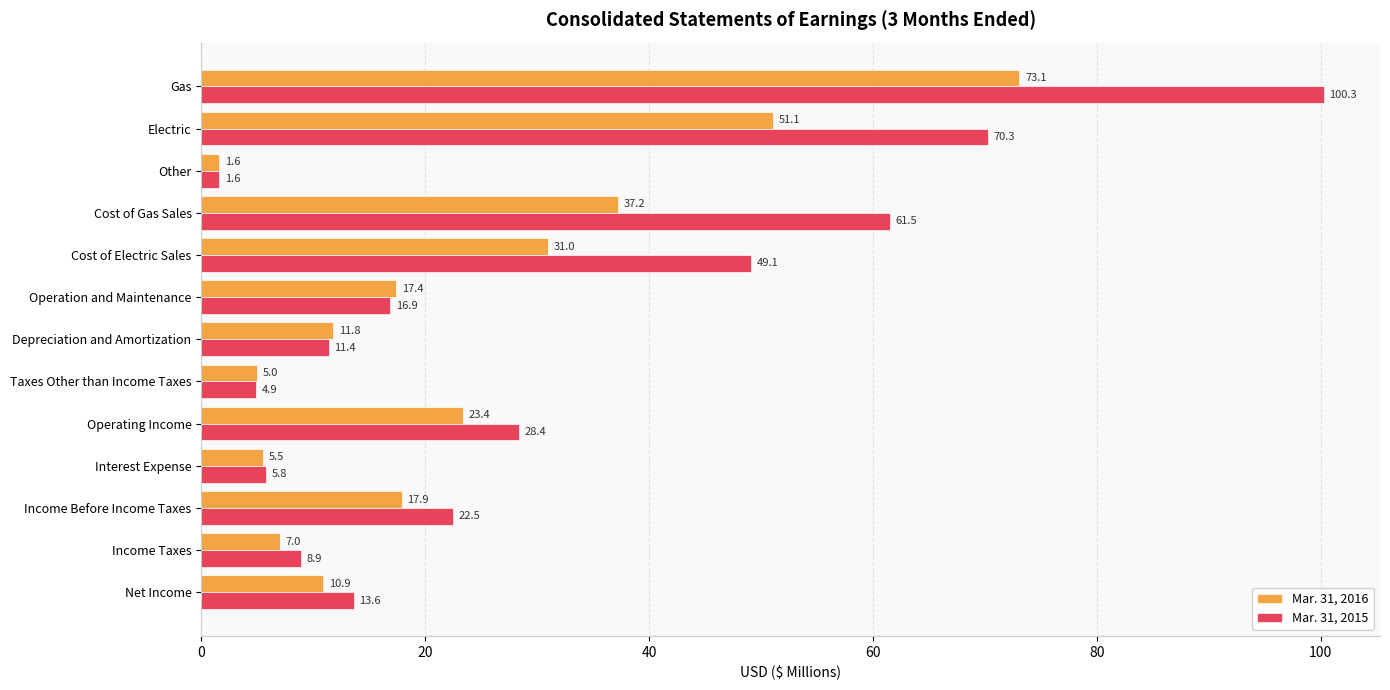

Where is Mar. 31, 2016 nearest to the value 37?

Cost of Gas Sales